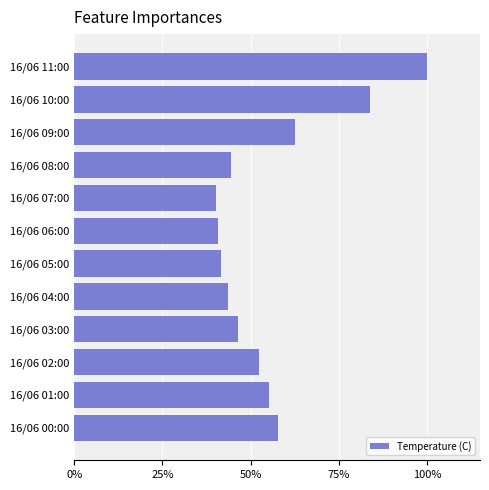

What is the smallest value displayed?

0.4